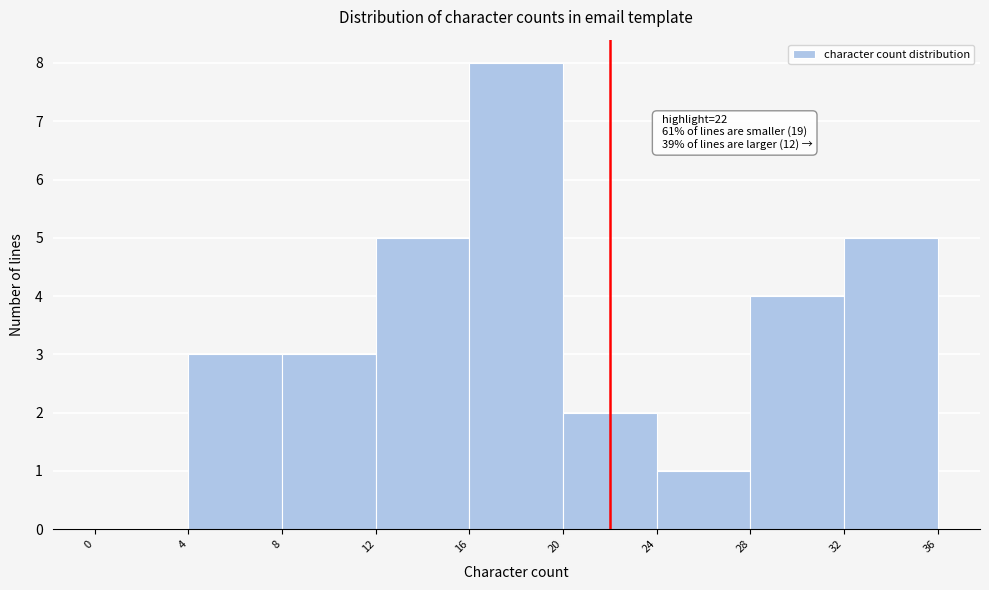

Over which range of the x-axis is the bar tallest?

16 to 20